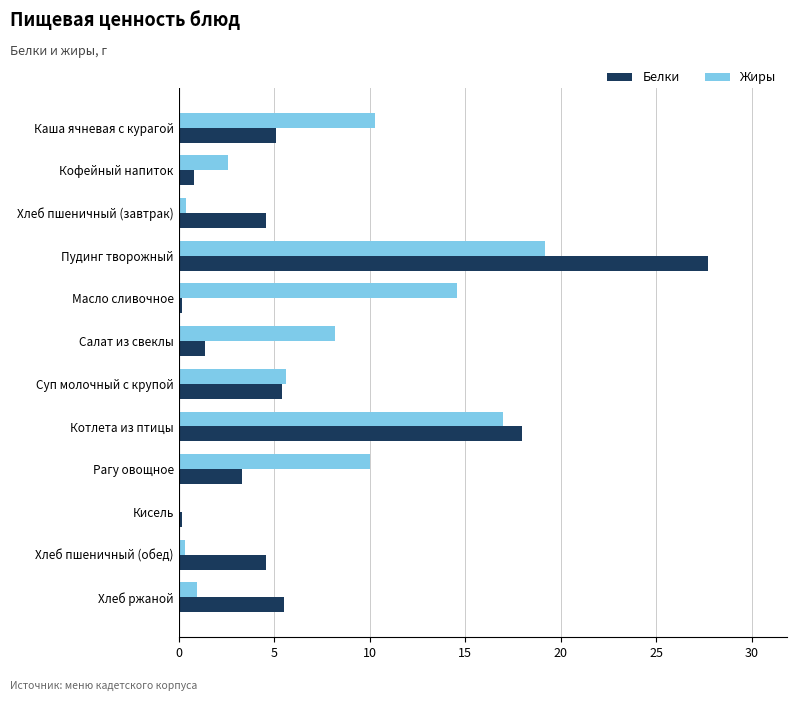

What is the sum of all Жиры values?

89.2